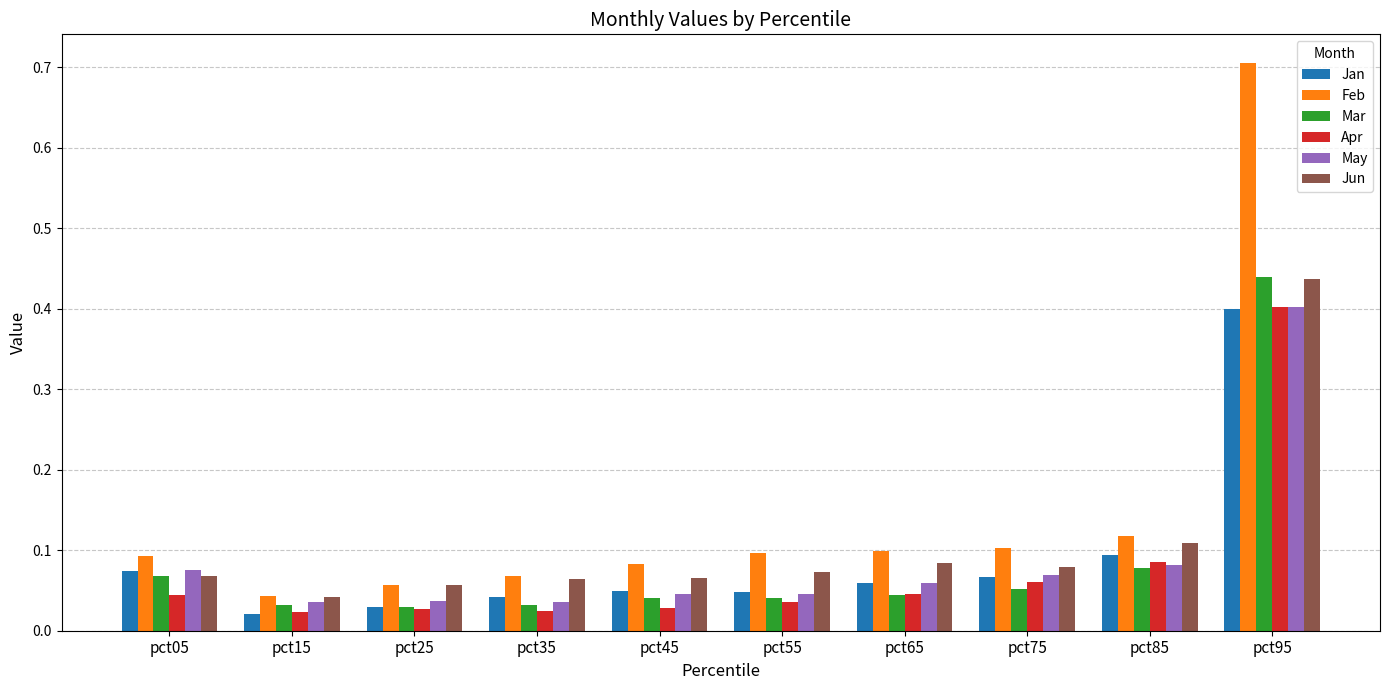

What is the sum of all Jan values?

0.9